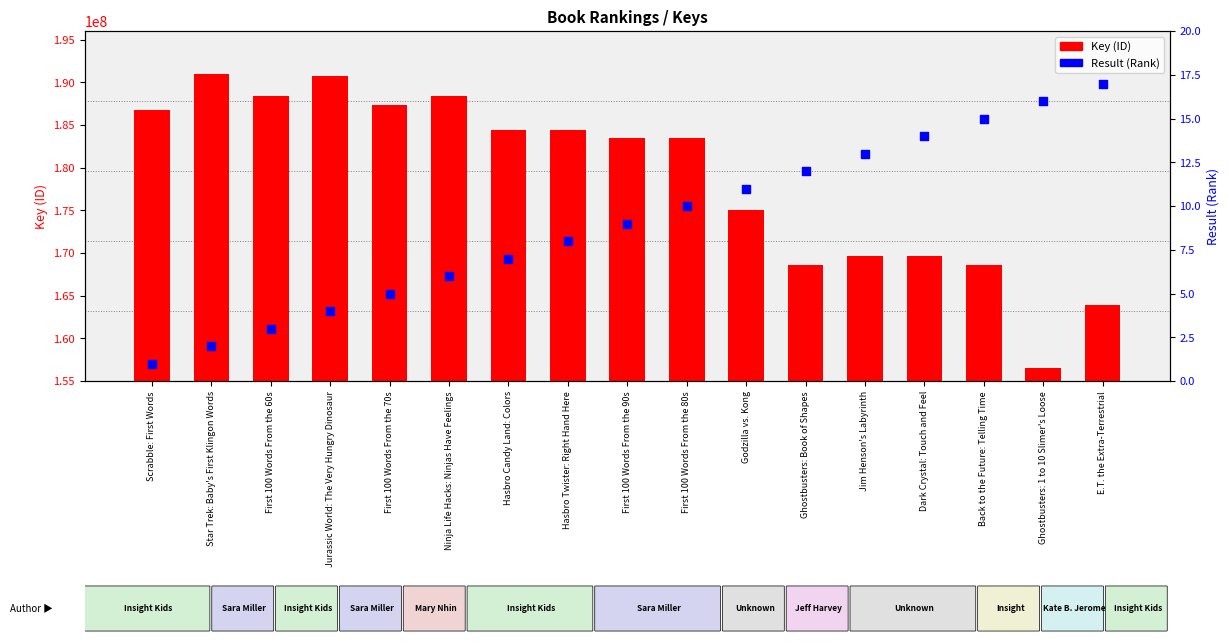

At which category is the sum across all series the highest?

Star Trek: Baby's First Klingon Words